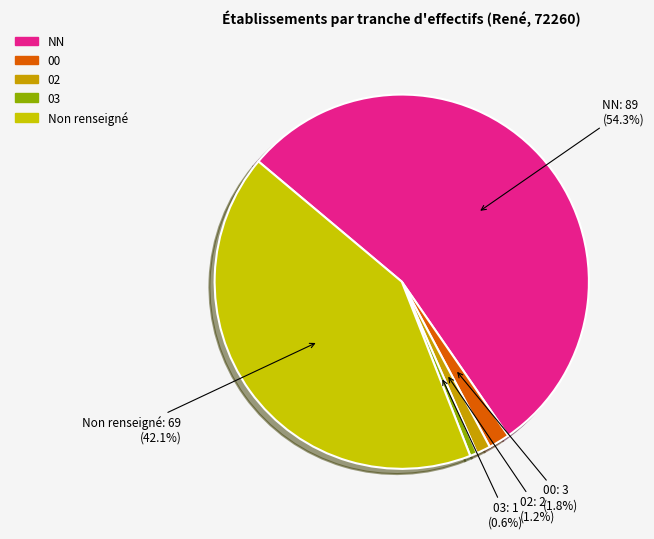

How many segments does this pie chart have?

5